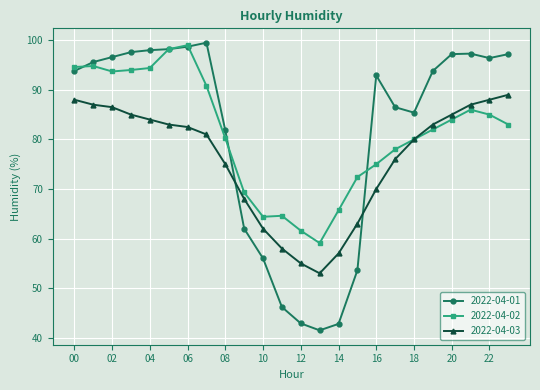

In 2022-04-02, how many points are higher than both neighbors (excluding endpoints)?

4